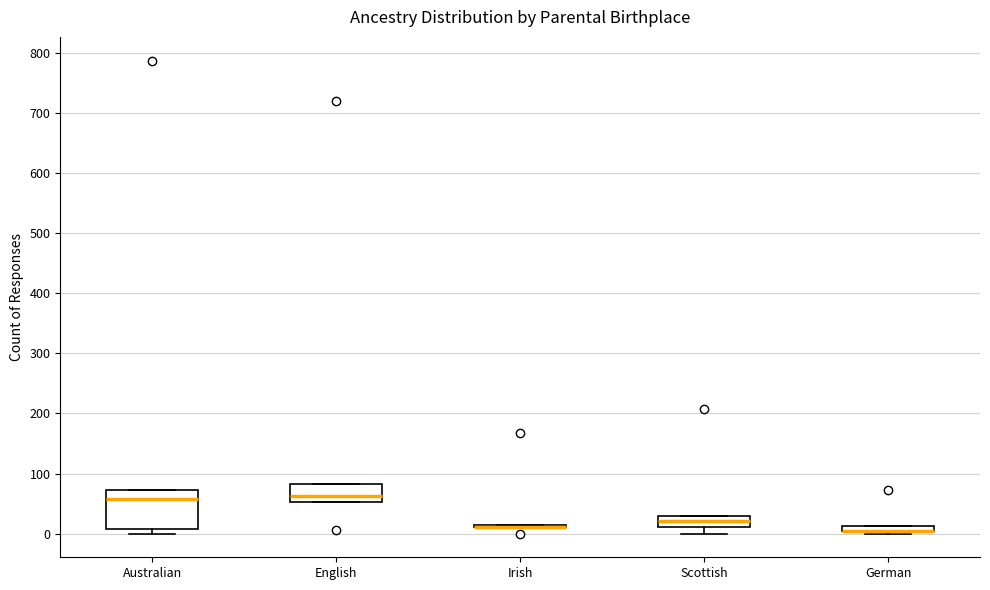

Comparing the boxes themselves (not the whiskers), which one is the tallest?

Australian